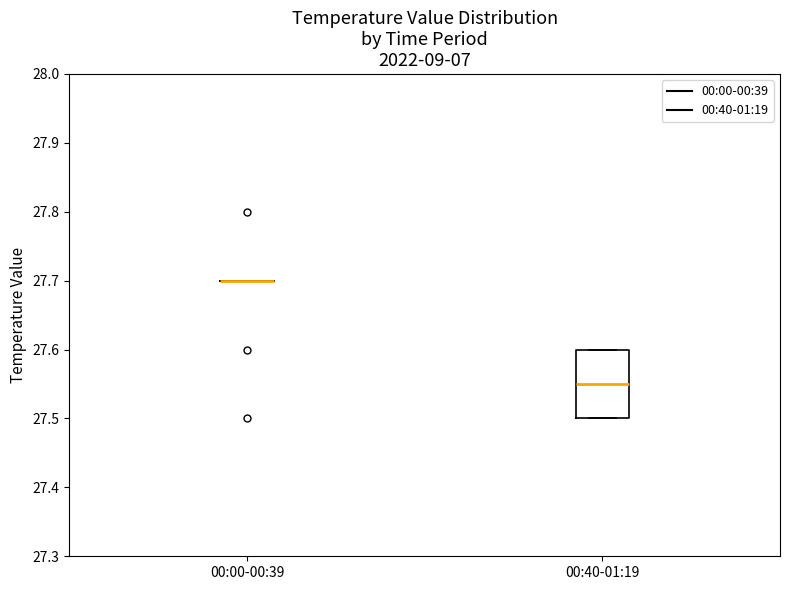

Which box is the tallest, from its lower edge to its upper edge?

00:40-01:19